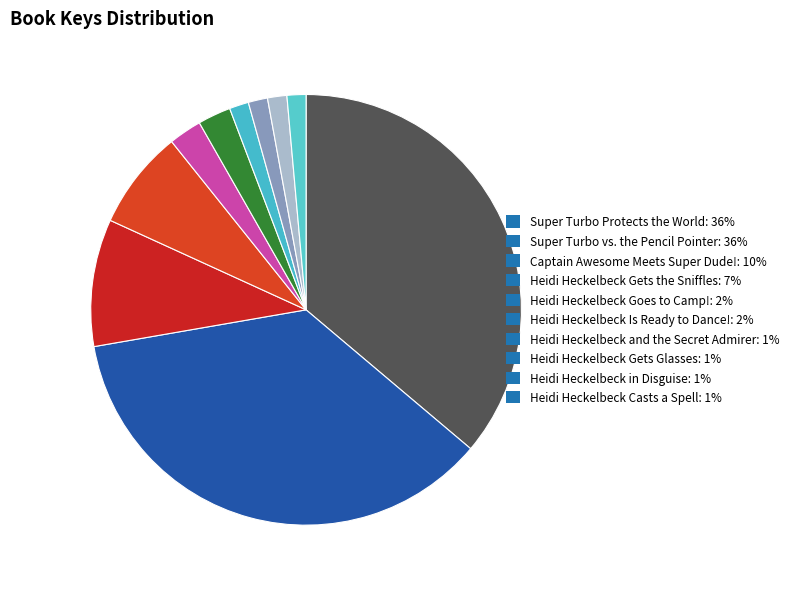

The Captain Awesome Meets Super Dude! slice represents 10% of the pie. True or false?

True